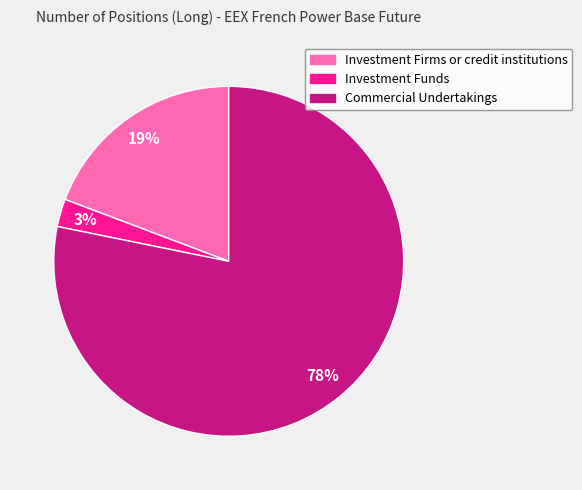

Which slice is the largest?

Commercial Undertakings